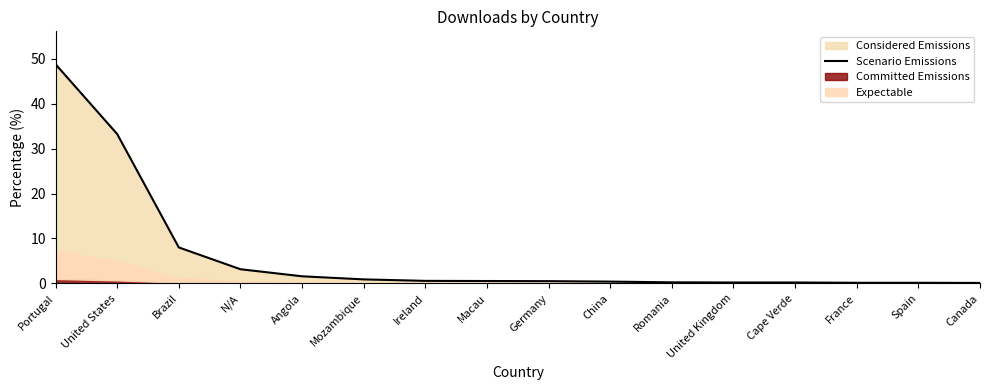

Which label corresponds to the smallest value in the chart?

Canada